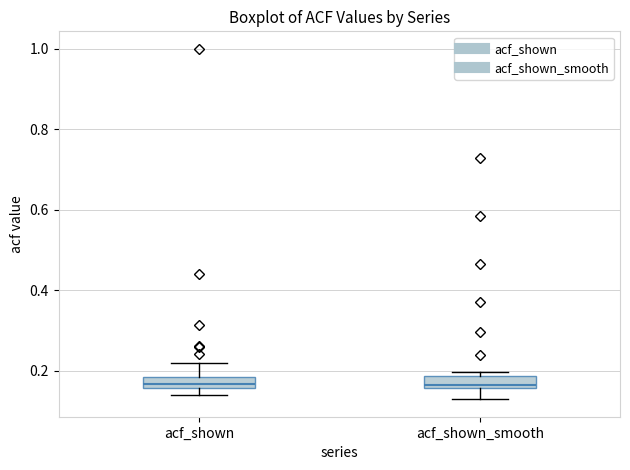

Where does the upper whisker of the box for acf_shown end on the y-axis? The values are not printed on the chart, so give them approximately, as read against the axis.

0.22